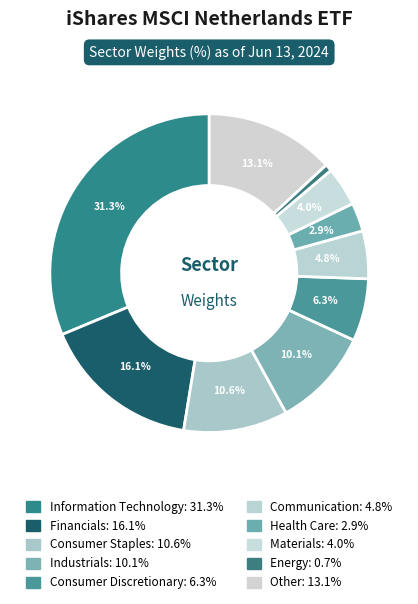

What portion of the pie excludes Health Care?

97.1%